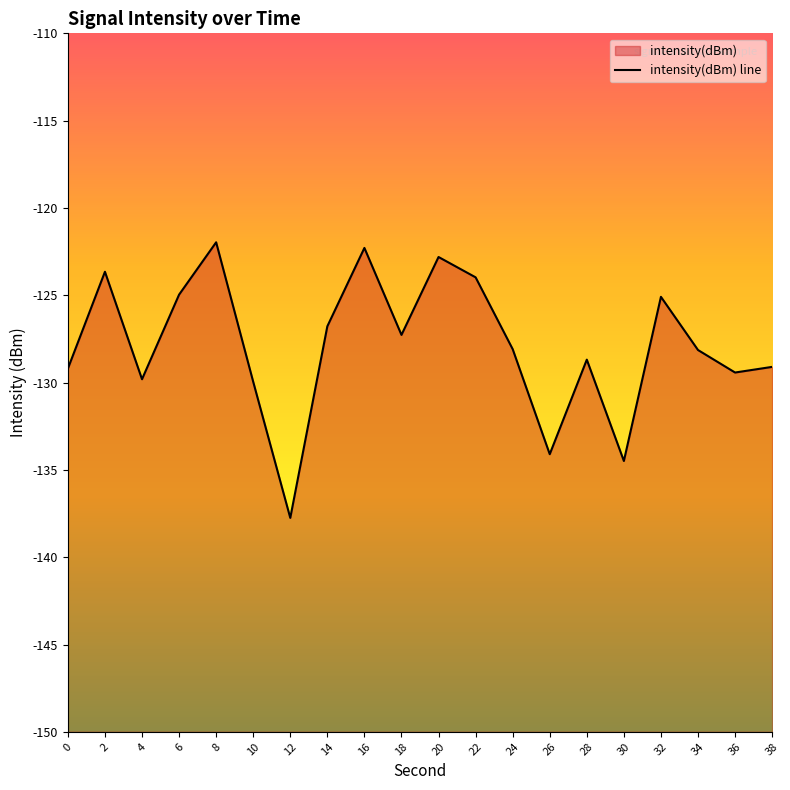

What is the change in value from 0 to 26?

-4.9